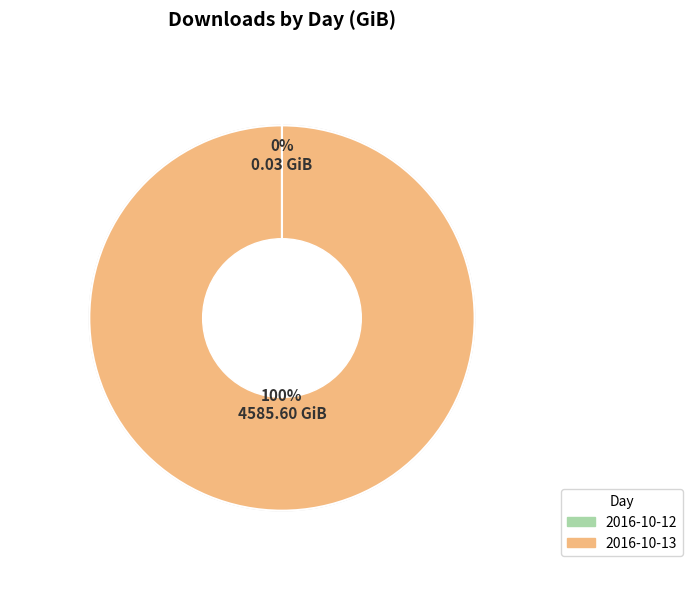

To the nearest percent, what is the difference between the largest and smallest slice percentages?

100%